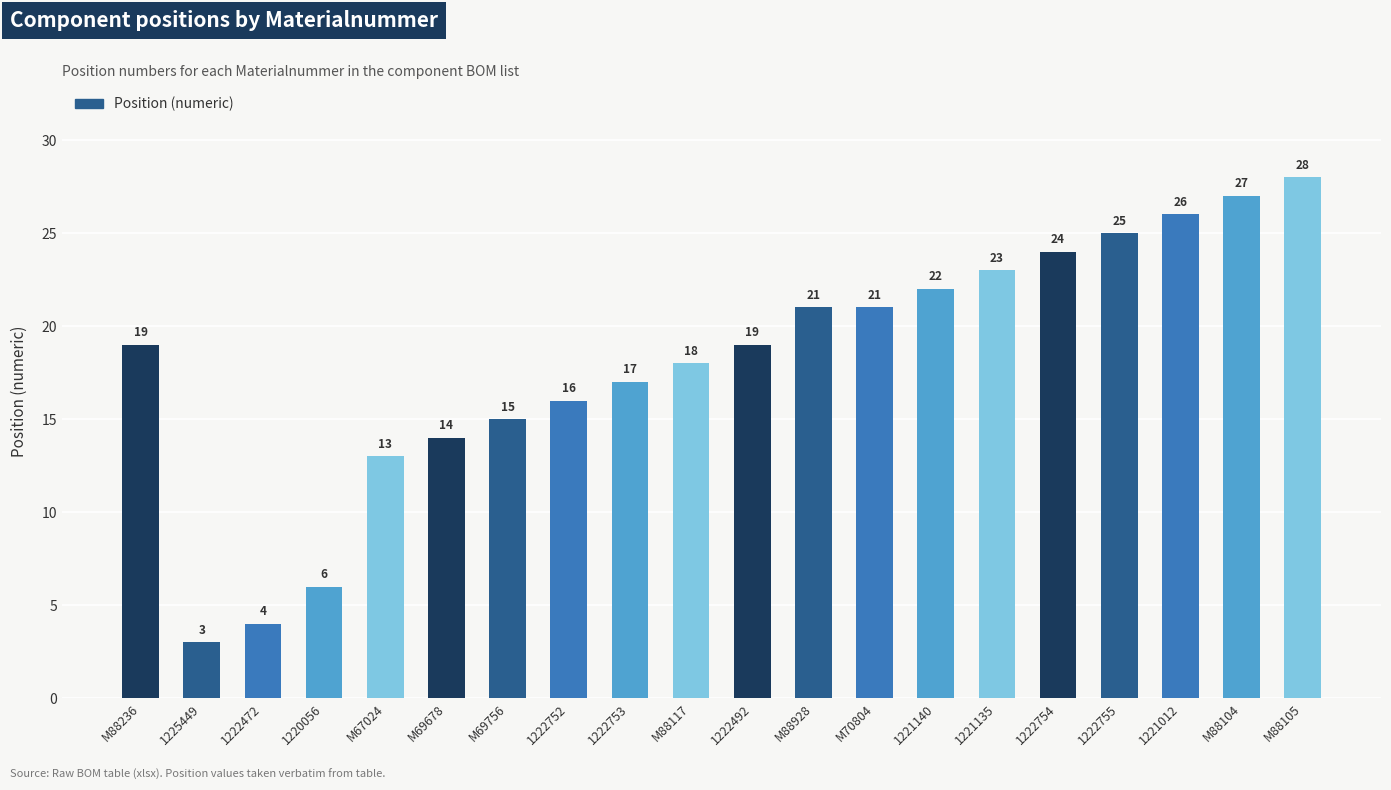

The value at M70804 is 34. True or false?

False